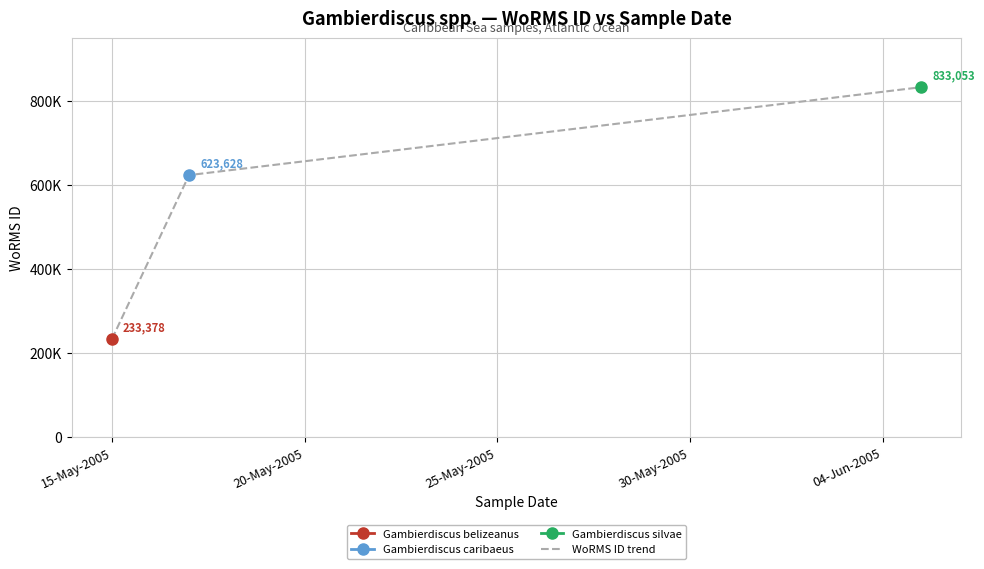

What is the value of the 3rd point from the left?

833053